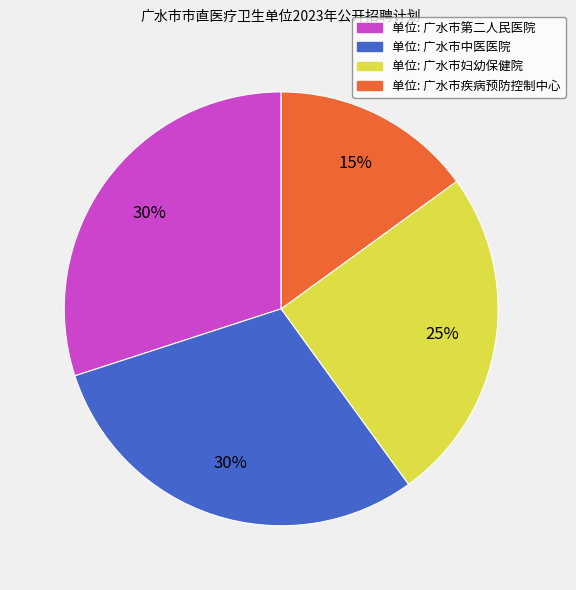

To the nearest percent, what is the average slice percentage?

25%